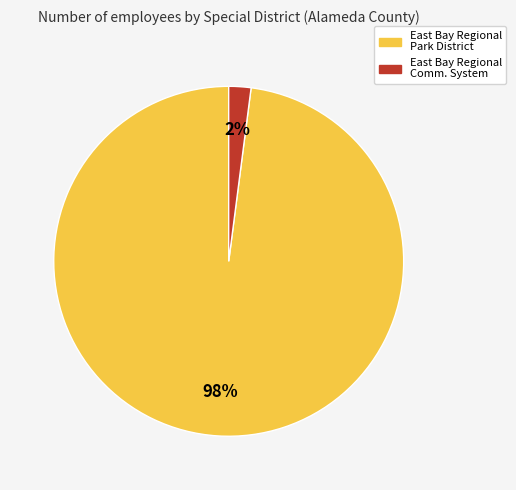

To the nearest percent, what is the average slice percentage?

50%